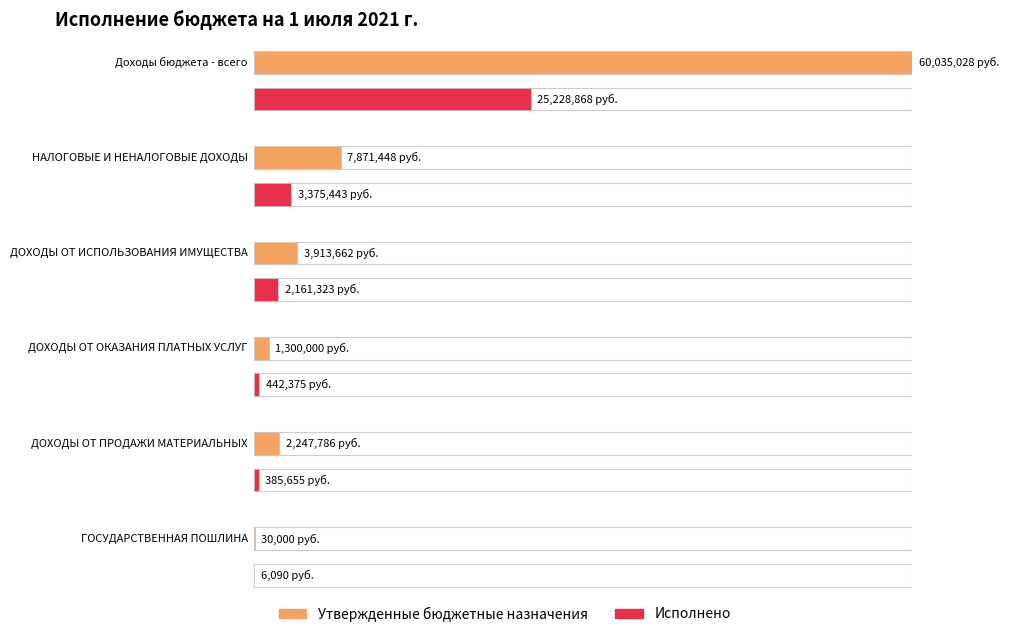

Which category has the lowest value in the Исполнено series?

ГОСУДАРСТВЕННАЯ ПОШЛИНА